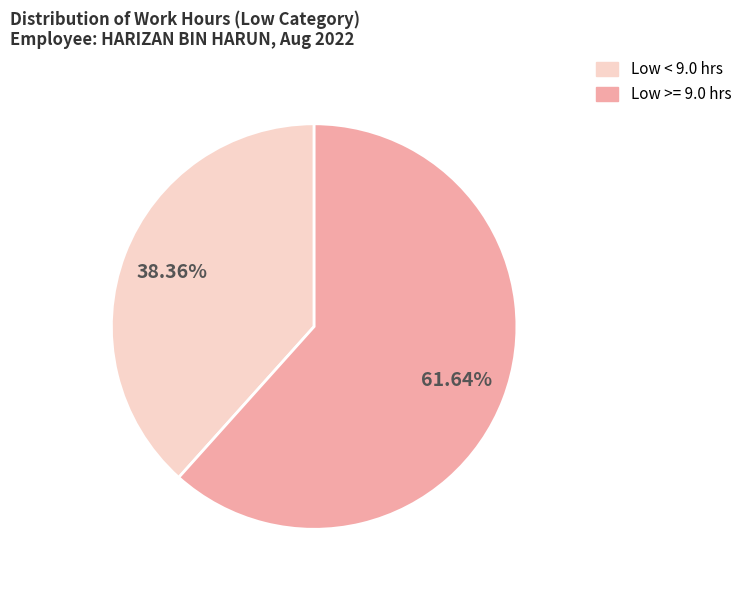

Is there a majority slice in this chart?

Yes